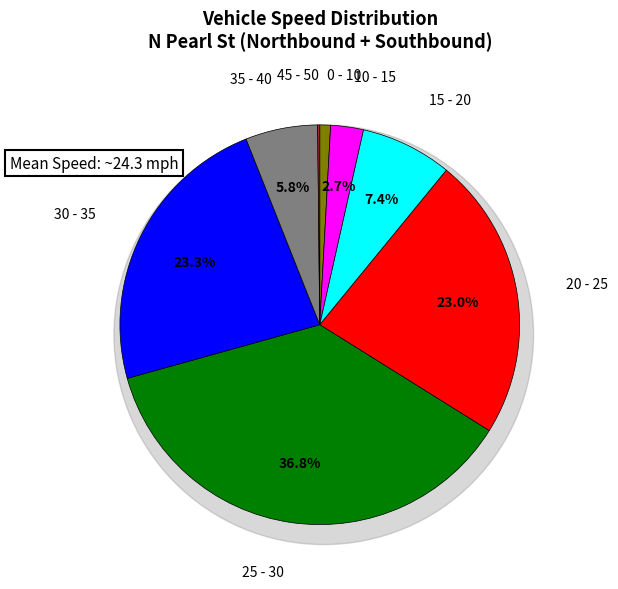

To the nearest percent, what portion does 30 - 35 represent?

23%